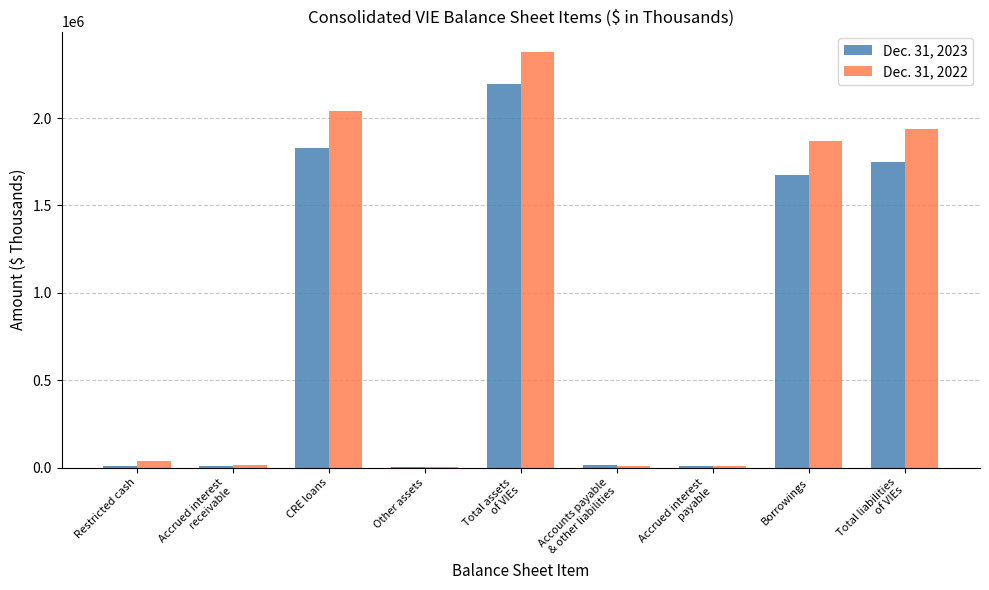

Are the bars grouped side by side (vs. stacked)?

Yes